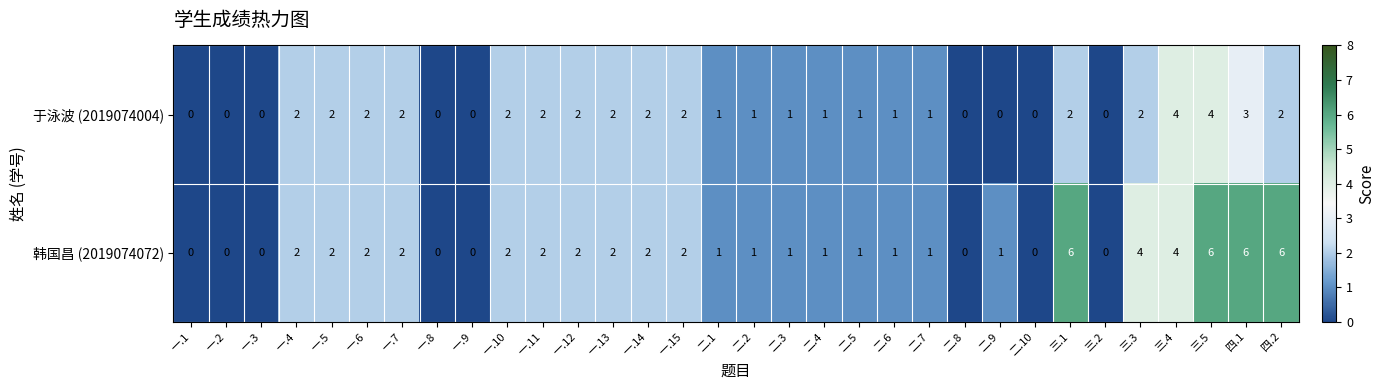

What is the greatest value displayed?

6